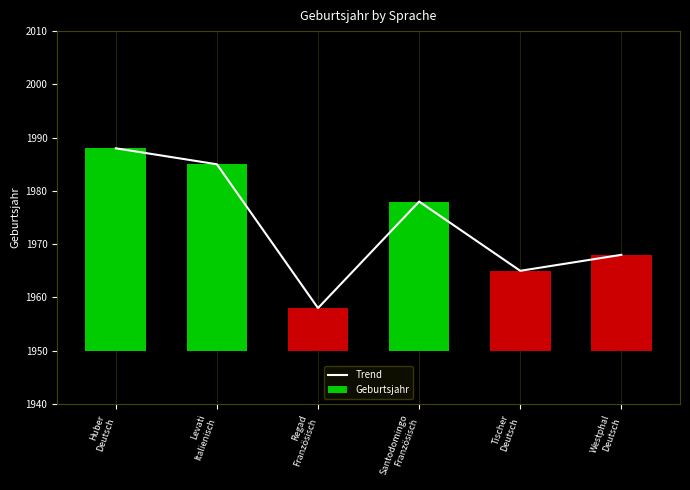

Rank the series at Levati
Italienisch from lowest to highest value.

Geburtsjahr, Trend